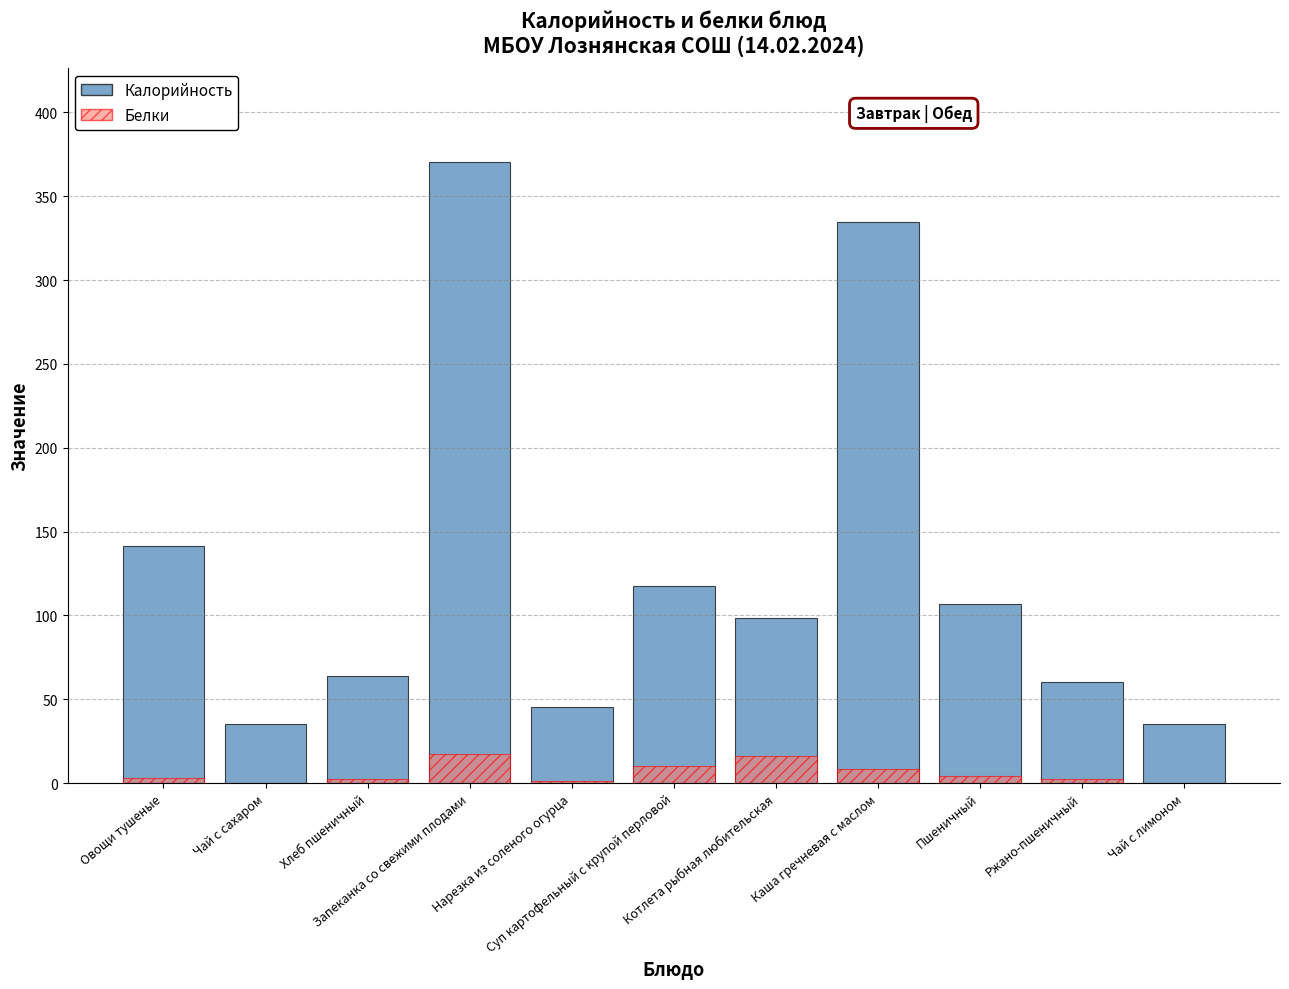

What is the difference between the second highest and minimum values in the Калорийность series?

299.8